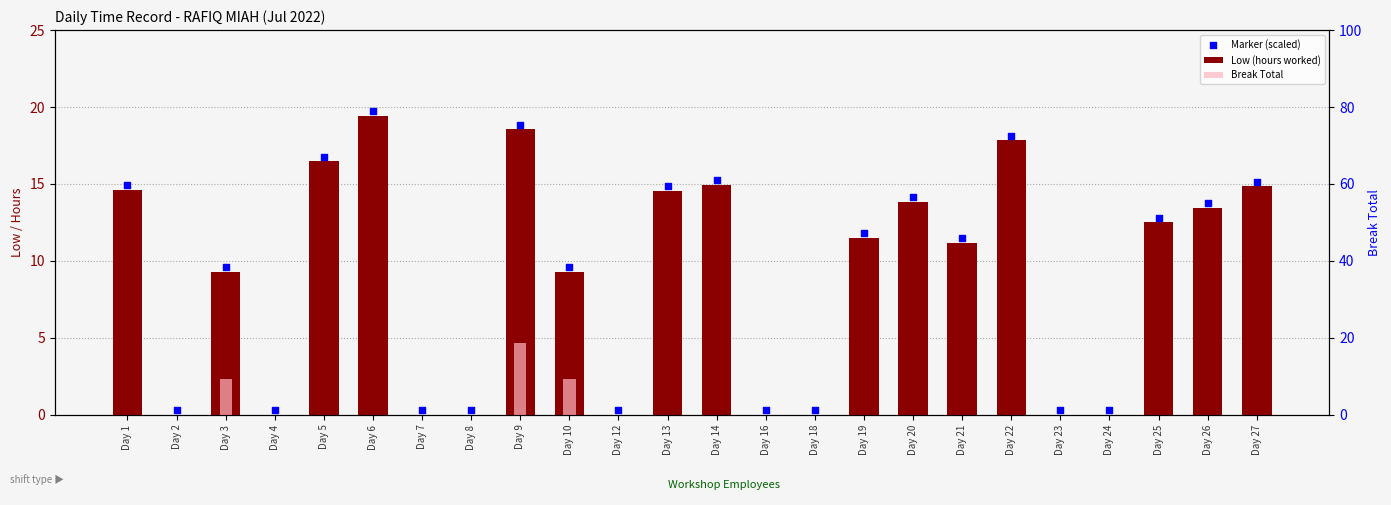

At how many categories does at least one series exceed 9?

15